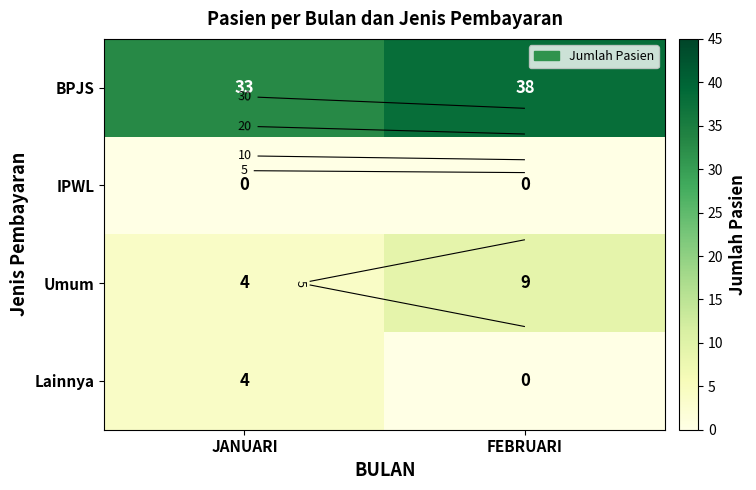

At which label does Lainnya reach its minimum?

FEBRUARI